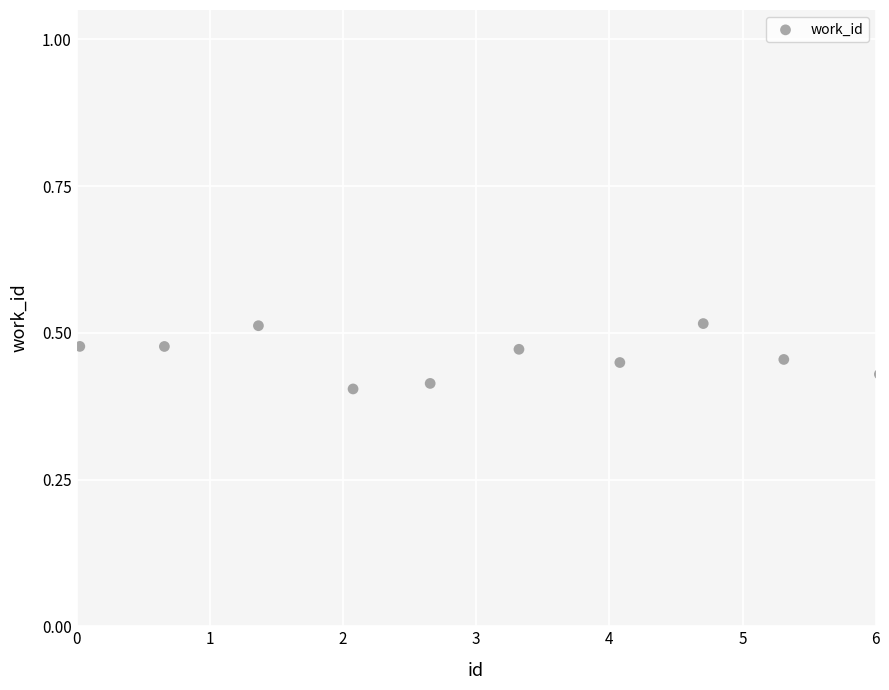

What is the range of X values (max minus min)?

6.0